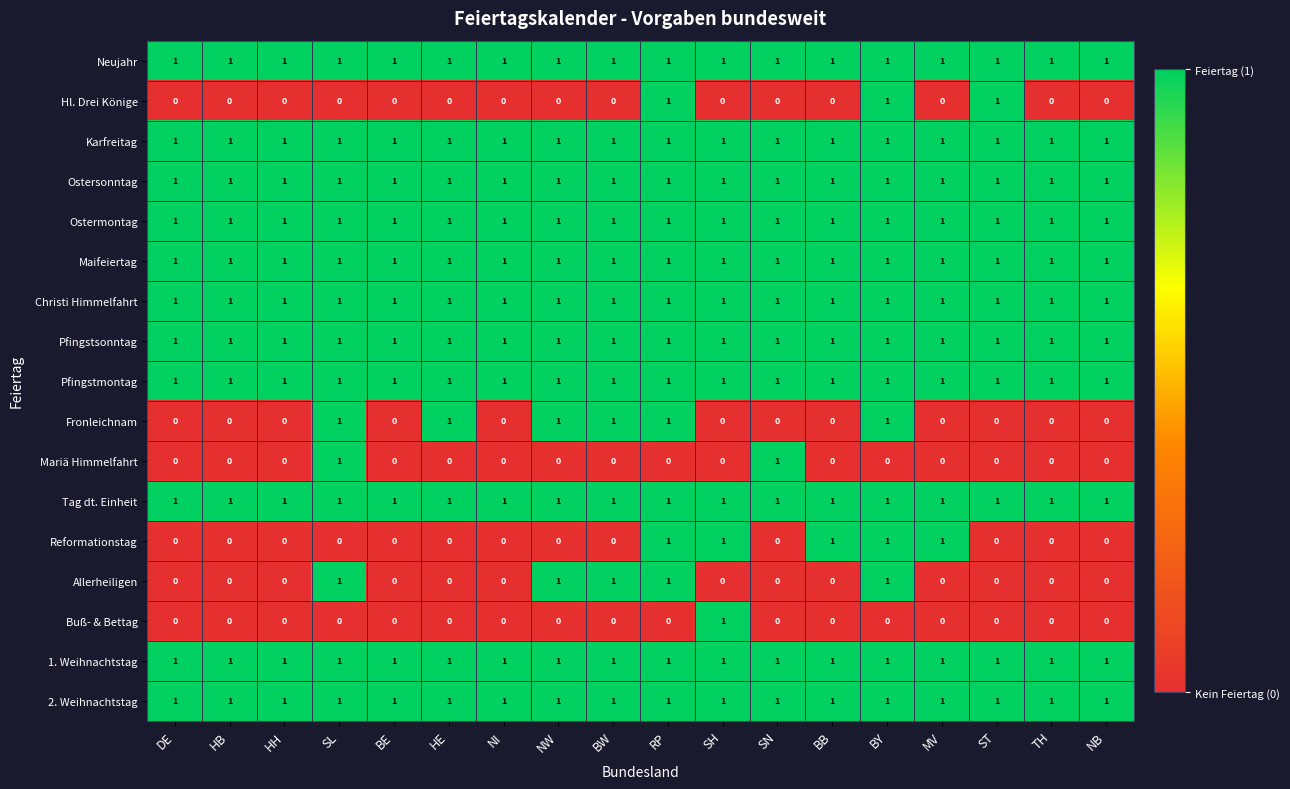

The 1. Weihnachtstag series shows 2 at HB. True or false?

False